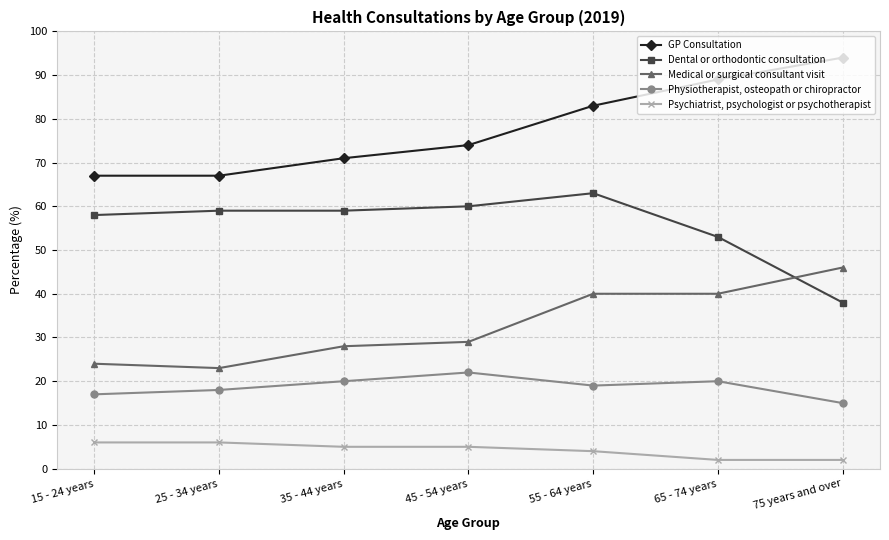

Reading left to right, extract all data points from this chart.

GP Consultation: 67	67	71	74	83	89	94
Dental or orthodontic consultation: 58	59	59	60	63	53	38
Medical or surgical consultant visit: 24	23	28	29	40	40	46
Physiotherapist, osteopath or chiropractor: 17	18	20	22	19	20	15
Psychiatrist, psychologist or psychotherapist: 6	6	5	5	4	2	2